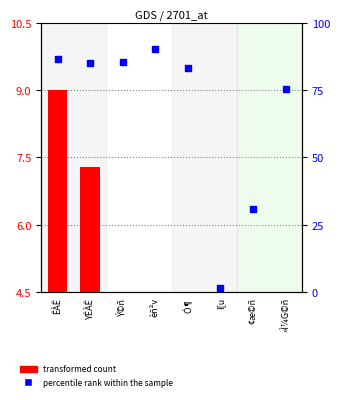

At how many categories does at least one series exceed 79?

5